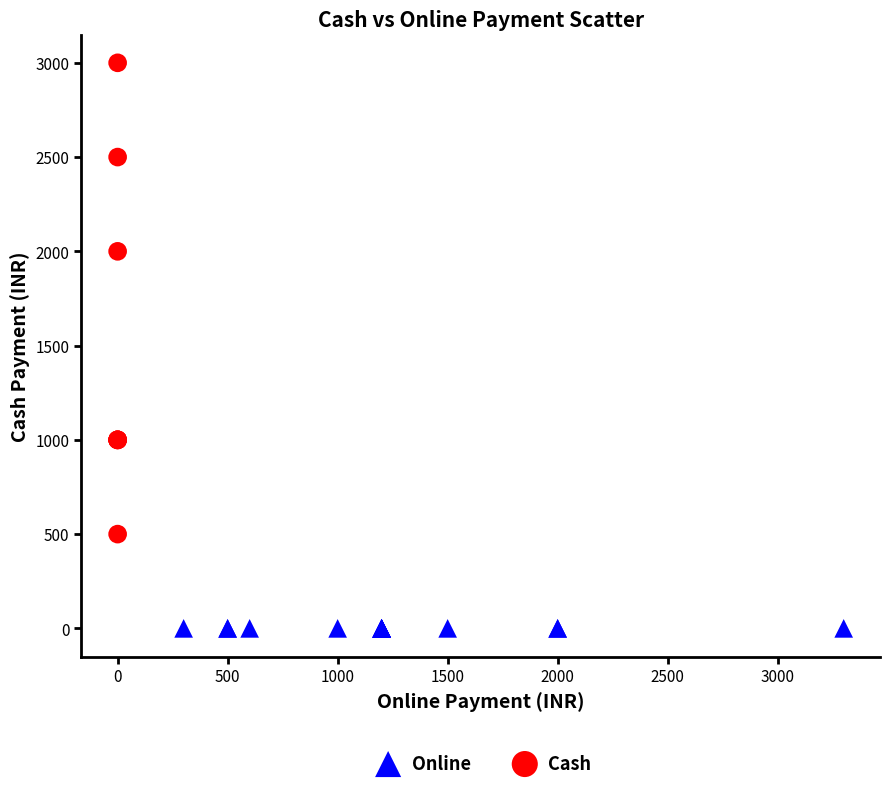

Which series contains the highest Y value?

Cash